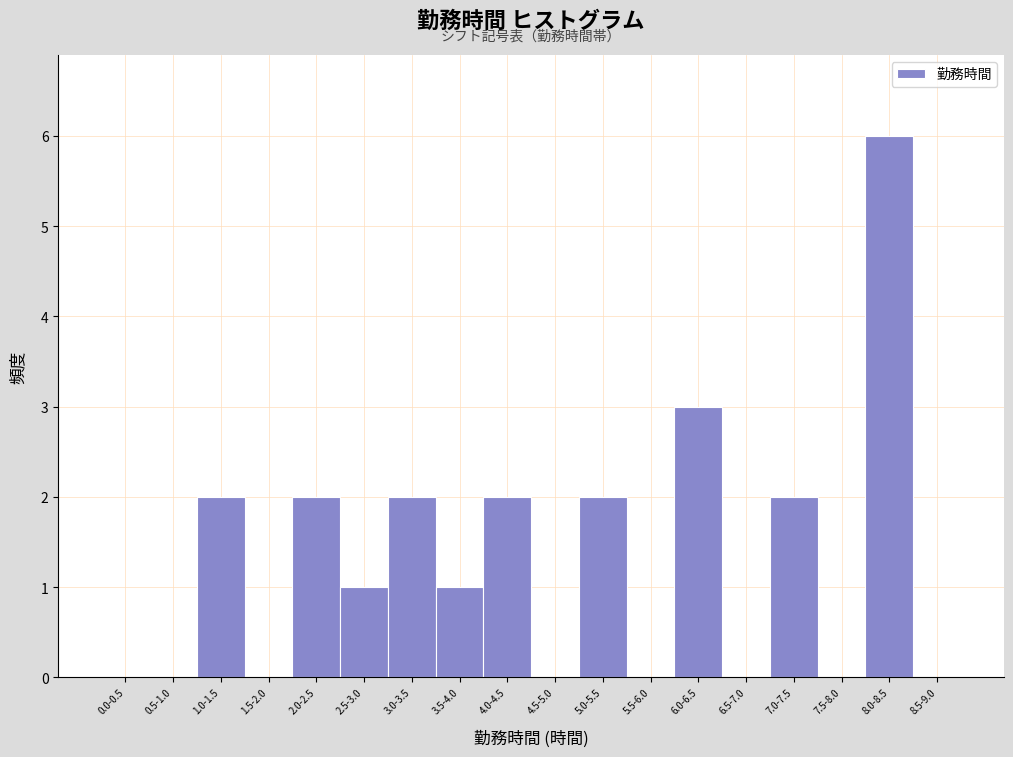

Reading right to left, what are all the values shown in this chart?

8.5-9.0=0	8.0-8.5=6	7.5-8.0=0	7.0-7.5=2	6.5-7.0=0	6.0-6.5=3	5.5-6.0=0	5.0-5.5=2	4.5-5.0=0	4.0-4.5=2	3.5-4.0=1	3.0-3.5=2	2.5-3.0=1	2.0-2.5=2	1.5-2.0=0	1.0-1.5=2	0.5-1.0=0	0.0-0.5=0